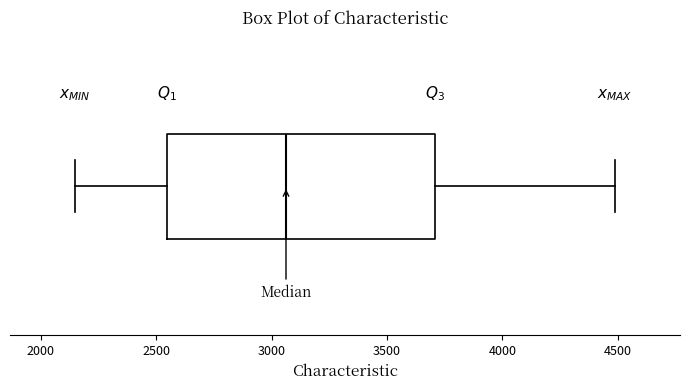

Read this box plot against the x-axis: the position of the median line, the range covered by the box, and the ends of both whiskers. The values are not printed on the chart, so give them approximately, as read against the axis.

median 3050, box 2550 to 3700, whiskers 2150 to 4500